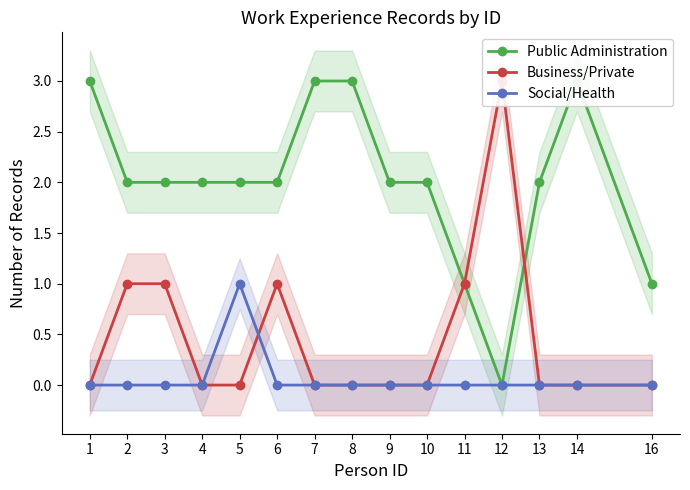

The Public Administration series shows 1 at 13. True or false?

False